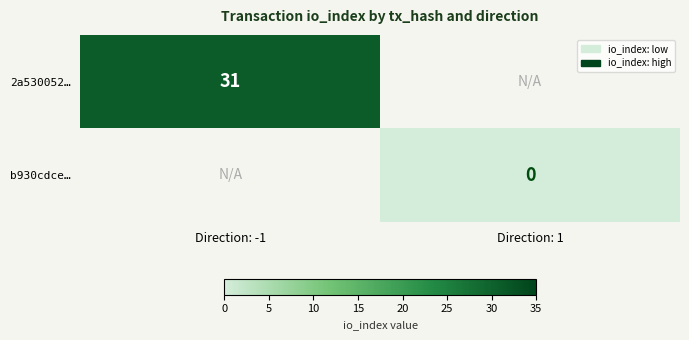

Is it true that 2a530052… equals 31 at Direction: -1?

True